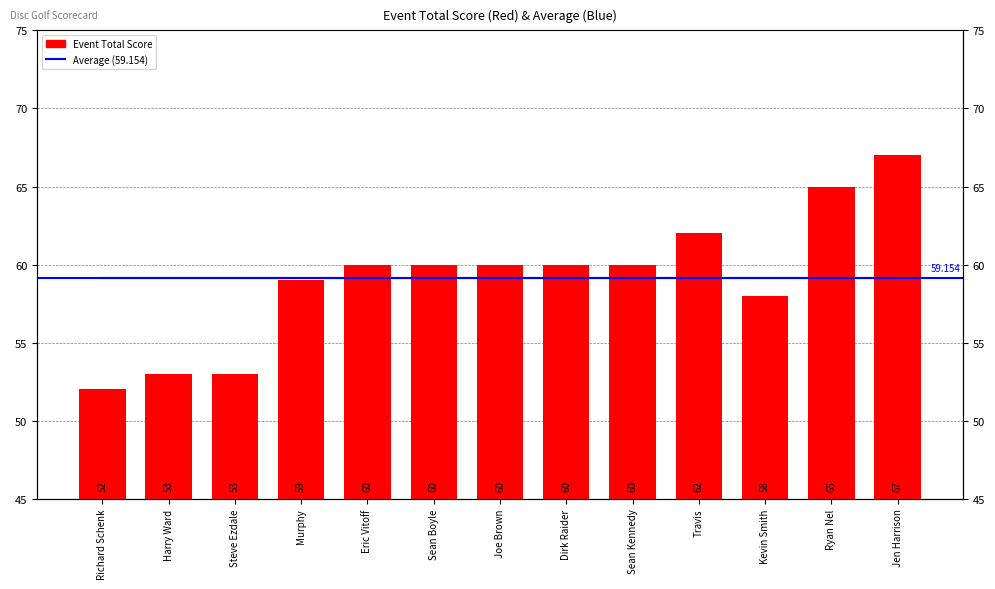

How many groups of bars are there?

13